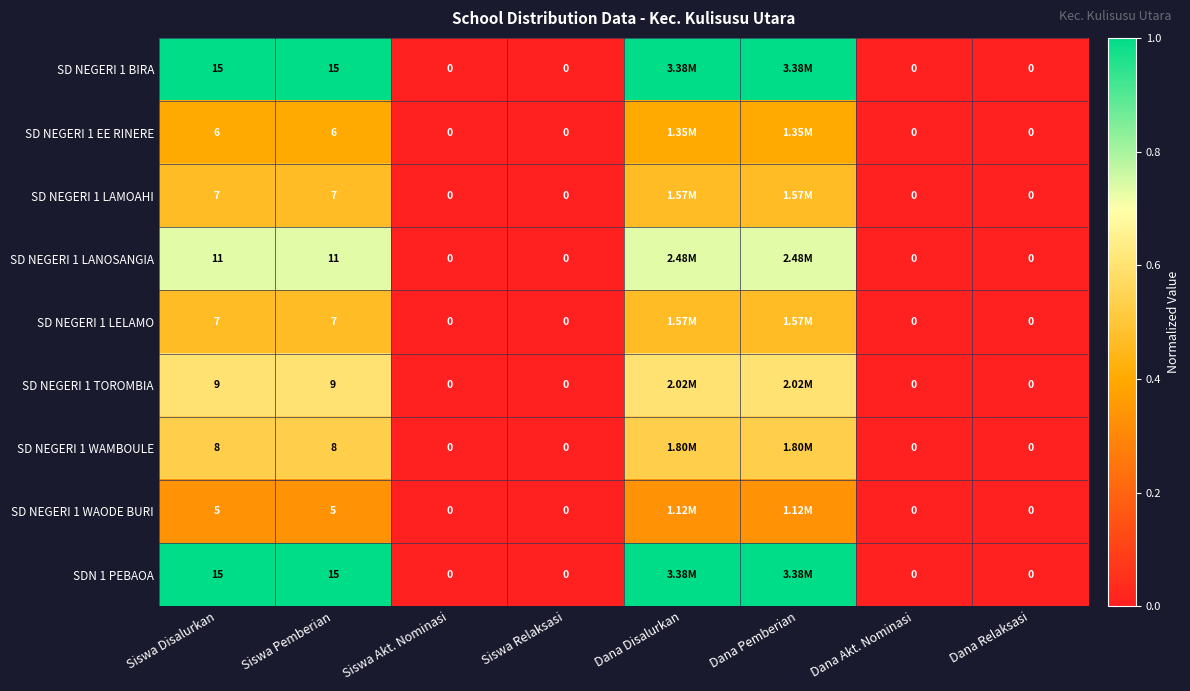

What is the approximate value of SD NEGERI 1 LANOSANGIA at Dana Disalurkan?

0.7